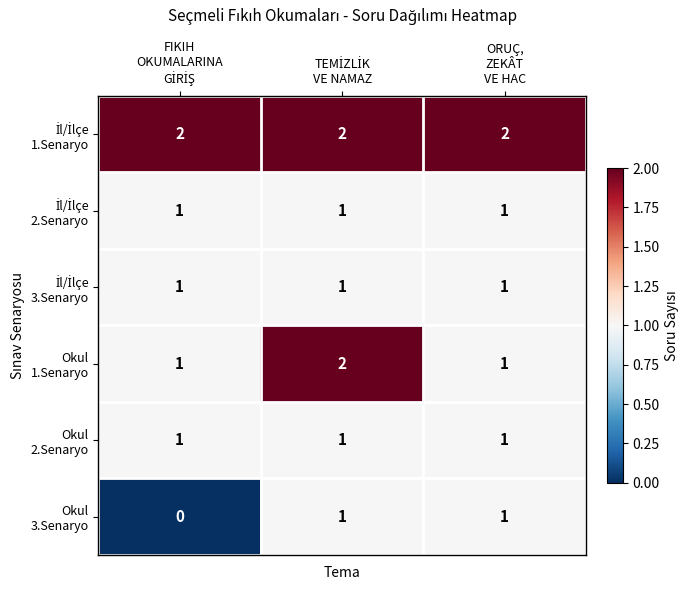

At how many categories does at least one series exceed 1?

3